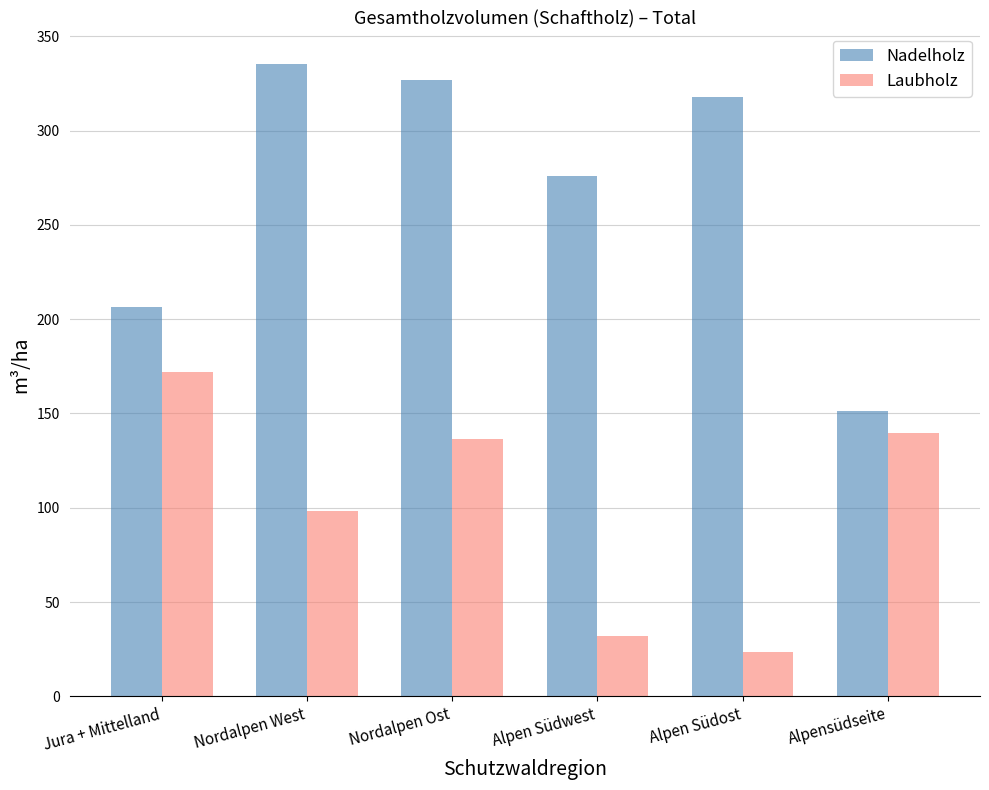

What is the approximate value of Nadelholz at Nordalpen West?

335.3